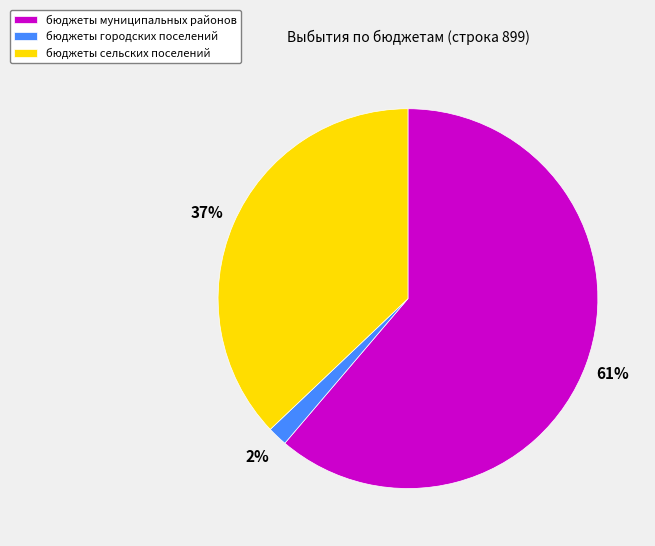

The бюджеты городских поселений slice represents 2% of the pie. True or false?

True